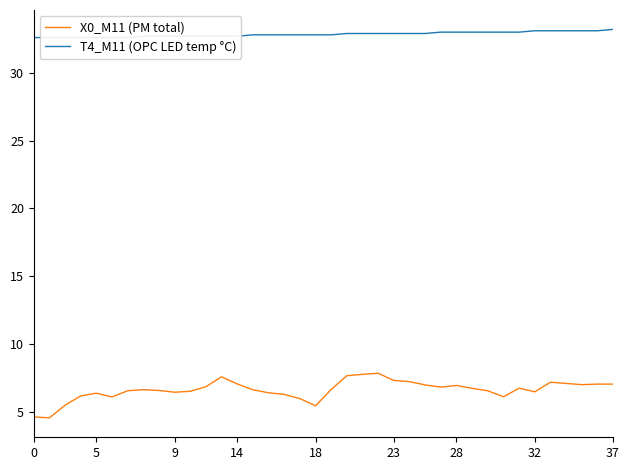

True or false: T4_M11 (OPC LED temp °C) and X0_M11 (PM total) intersect in this chart.

False